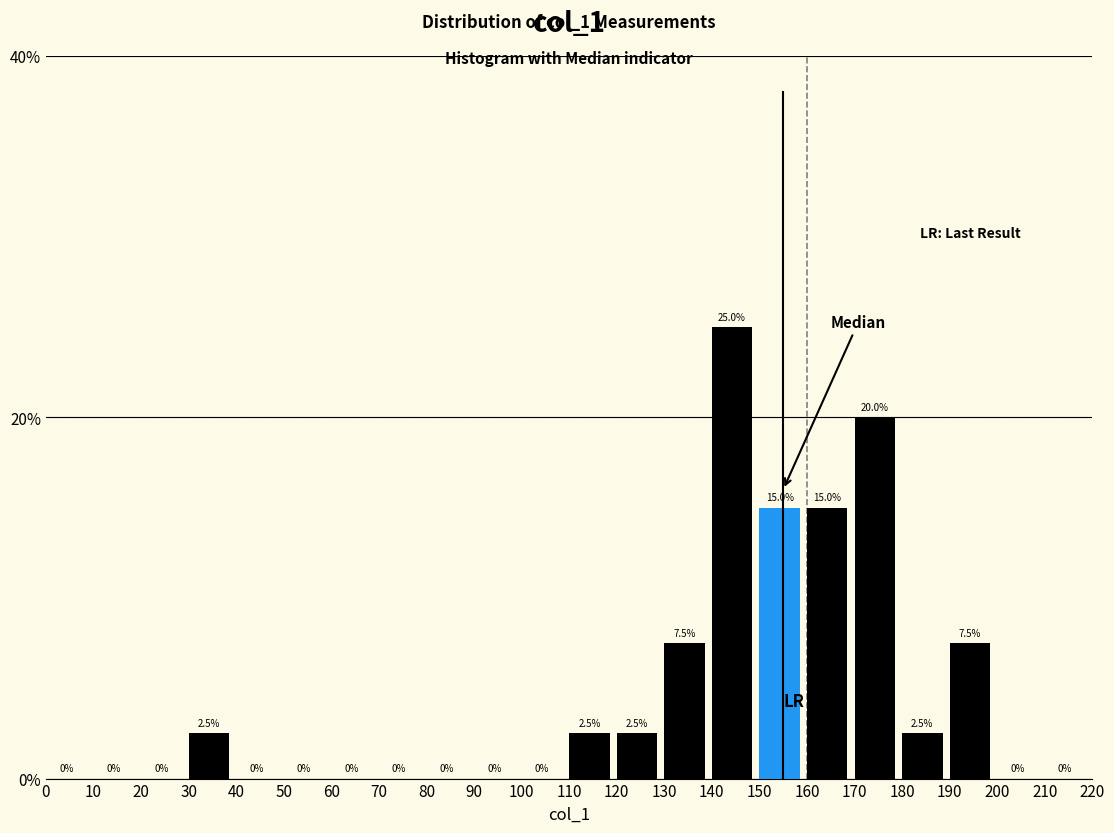

What is the height of the bar covering 160 to 170 on the x-axis?

15.0